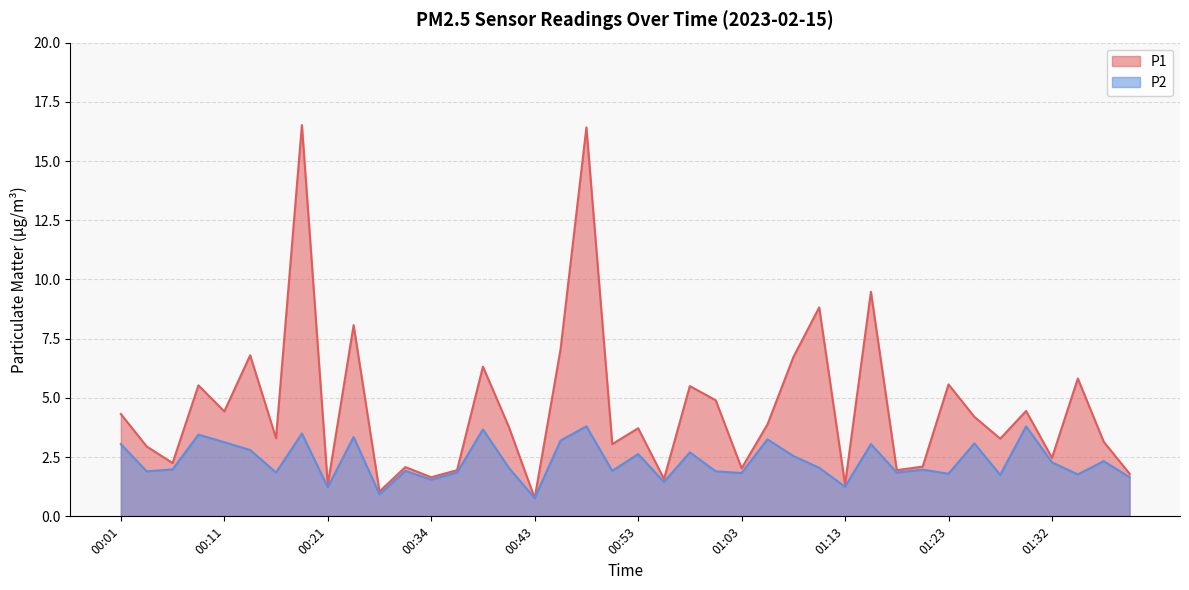

What is the minimum value for P1?

0.8